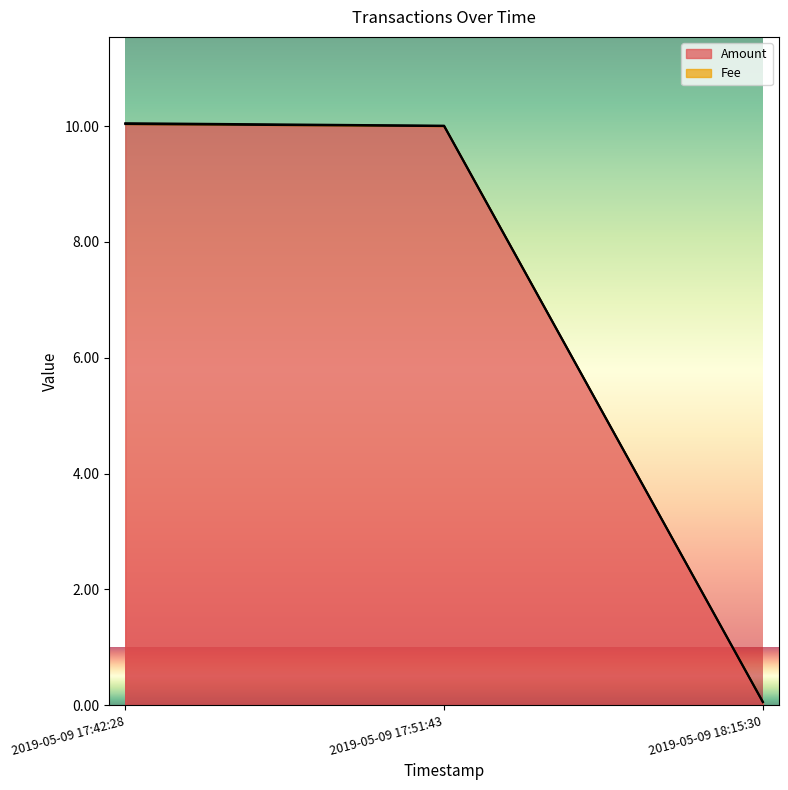

List the labels in order of value, largest first.

2019-05-09 17:42:28, 2019-05-09 17:51:43, 2019-05-09 18:15:30